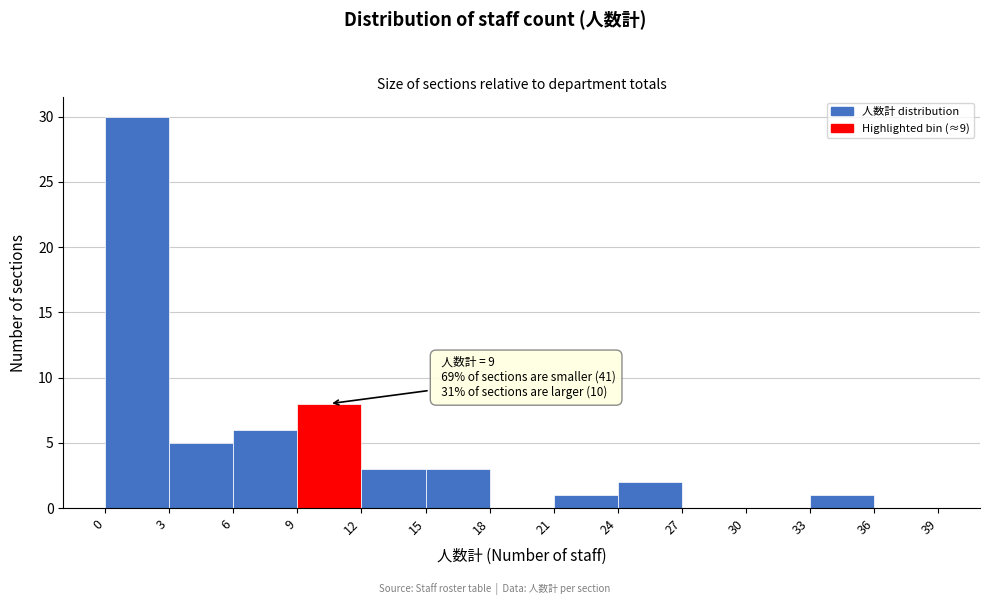

Which range on the x-axis has the tallest bar?

0 to 3